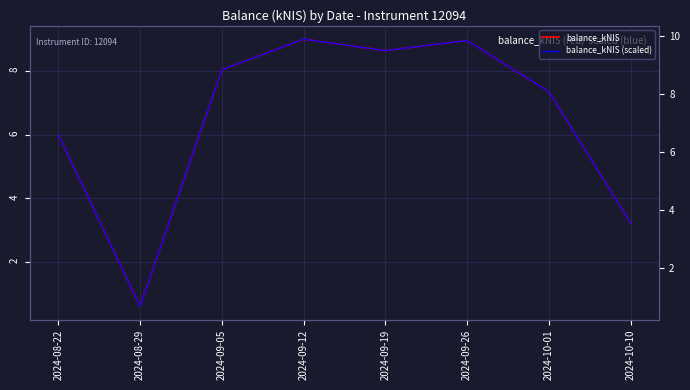

Rank the series at 2024-08-22 from highest to lowest value.

balance_kNIS (scaled), balance_kNIS